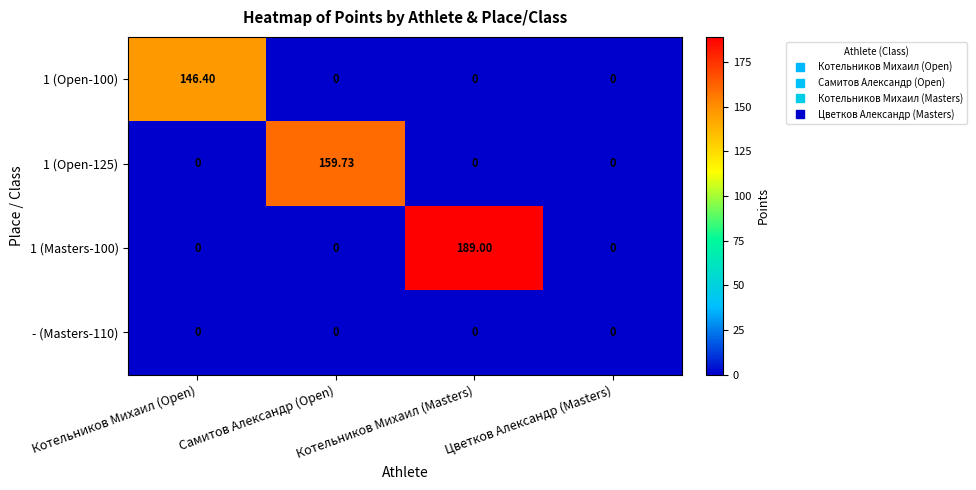

Is the value of 1 (Open-100) at Цветков Александр (Masters) greater than the value of 1 (Open-125) at Самитов Александр (Open)?

No